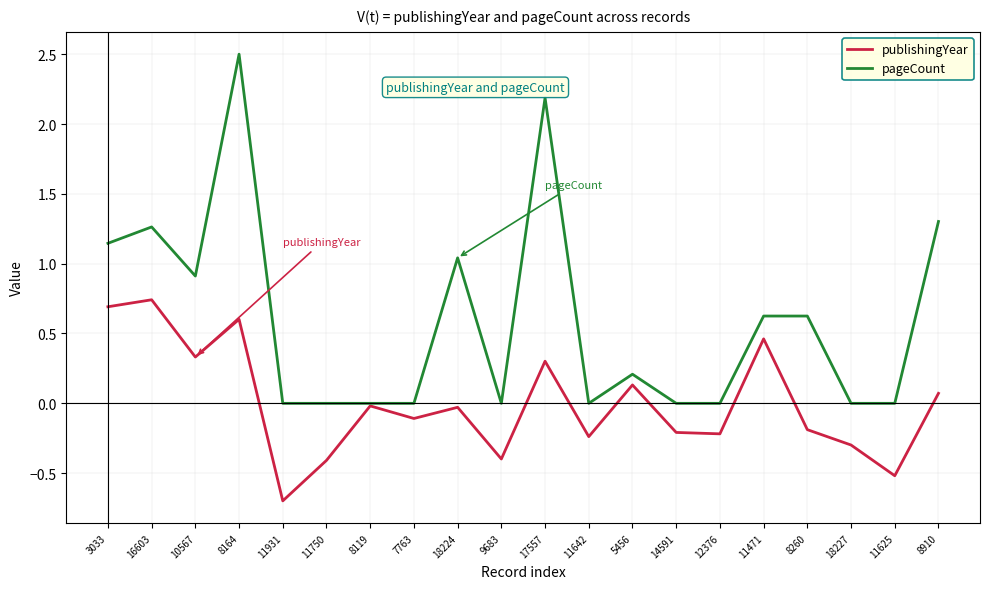

Which series has the largest range (max minus min)?

pageCount